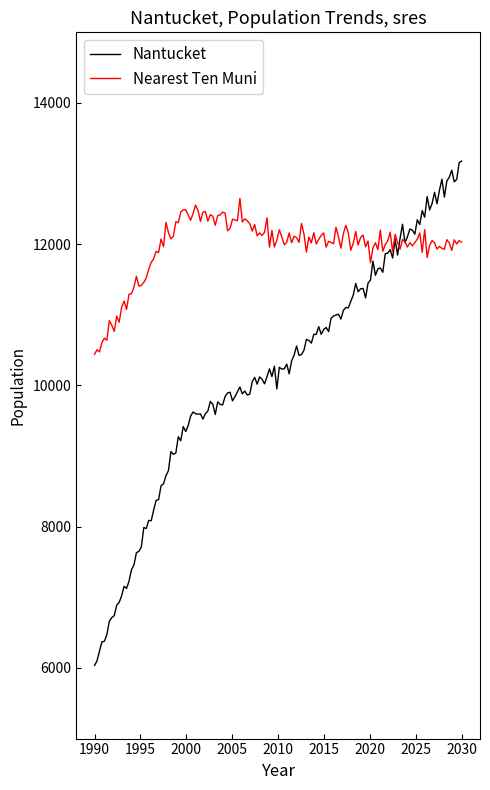

What are all the series names shown in the legend?

Nantucket, Nearest Ten Muni